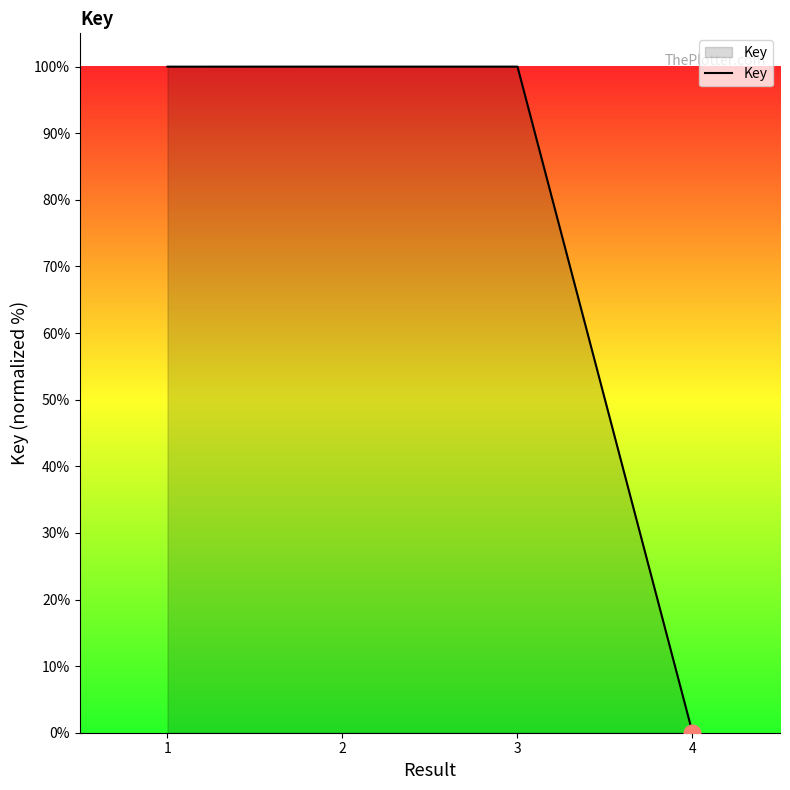

Is it true that the value at 3 is 49.6?

False